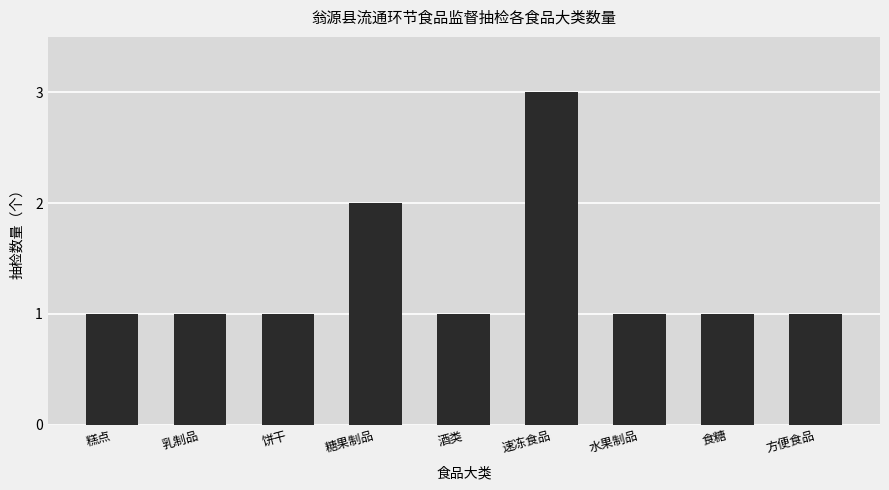

Reading right to left, extract all data points from this chart.

方便食品=1	食糖=1	水果制品=1	速冻食品=3	酒类=1	糖果制品=2	饼干=1	乳制品=1	糕点=1